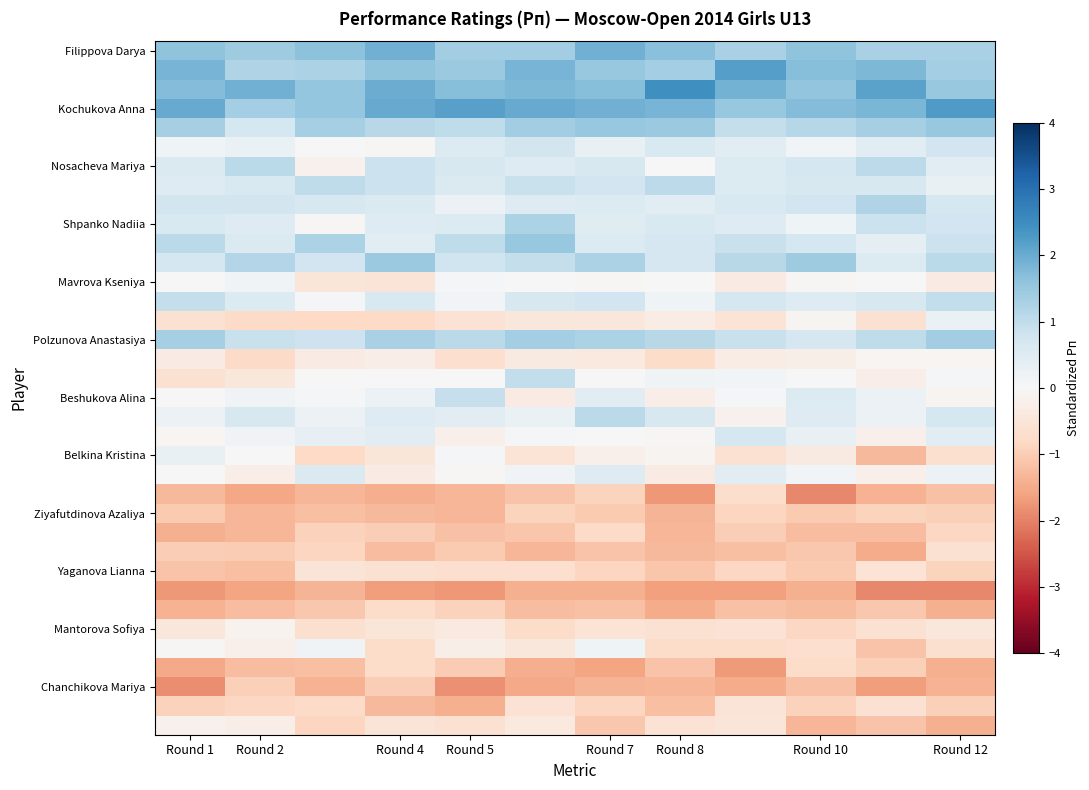

Which series has the widest spread of values?

Belkina Kristina